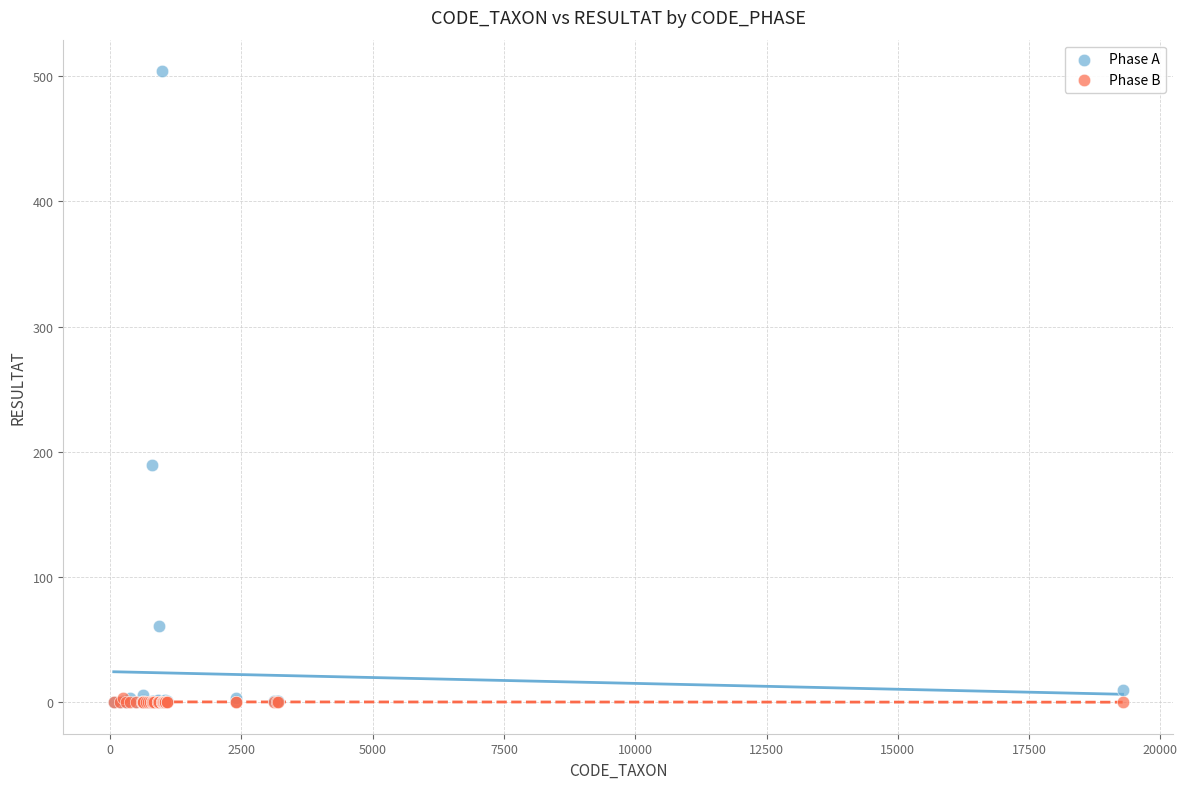

Across all series, what Y value is closest to 252?

189